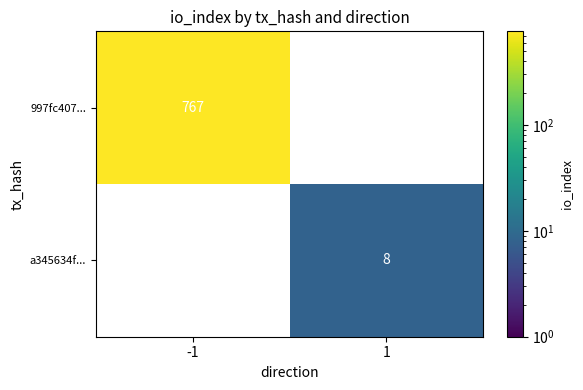

How many data points does each series have?

2